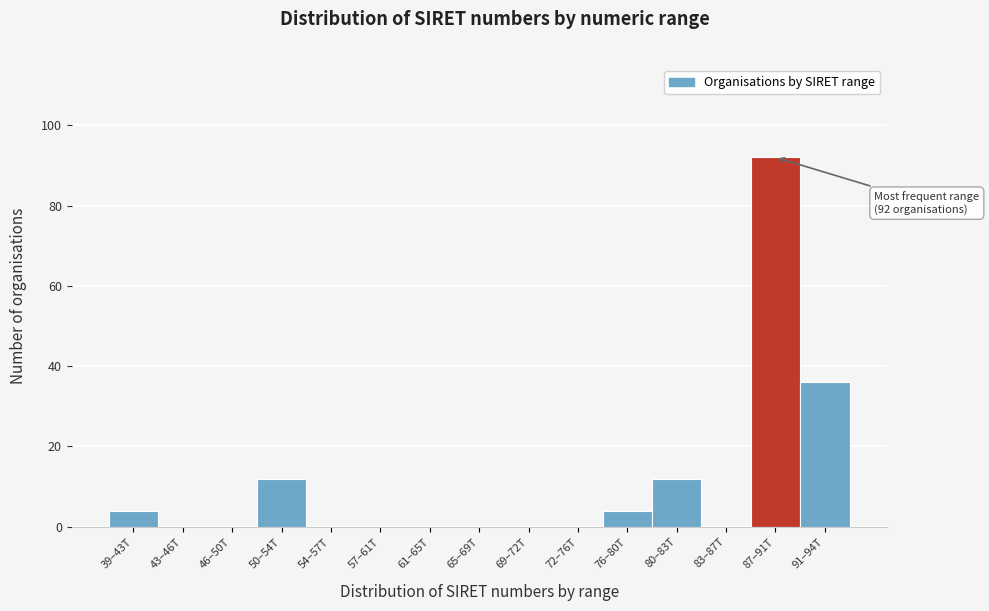

Reading right to left, extract all data points from this chart.

91–94T=36	87–91T=92	83–87T=0	80–83T=12	76–80T=4	72–76T=0	69–72T=0	65–69T=0	61–65T=0	57–61T=0	54–57T=0	50–54T=12	46–50T=0	43–46T=0	39–43T=4